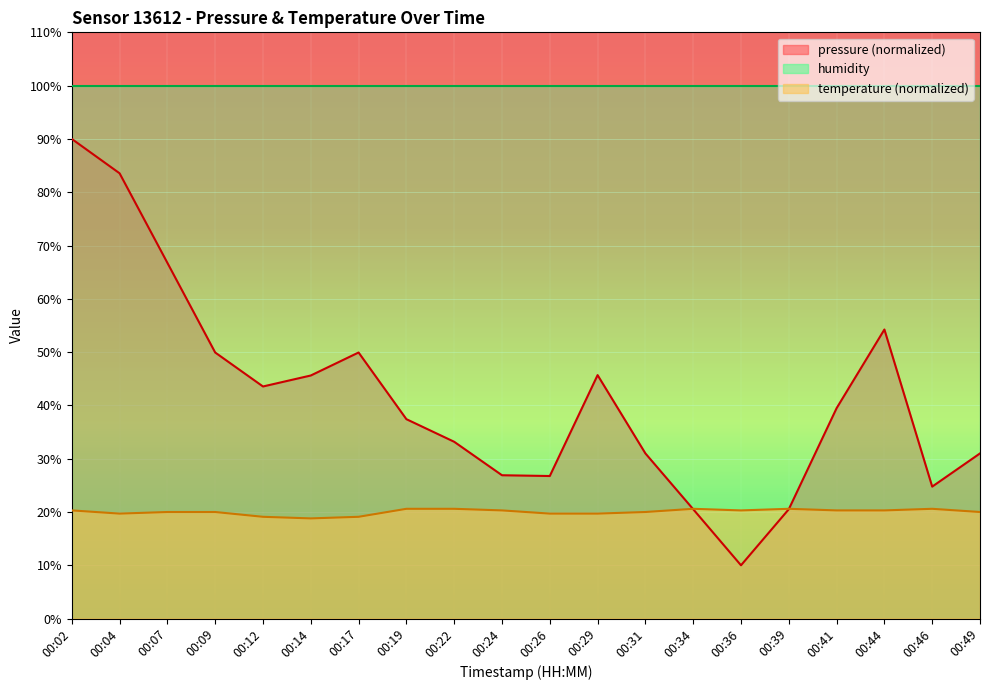

What is the total value across all series at 00:34?

141.1